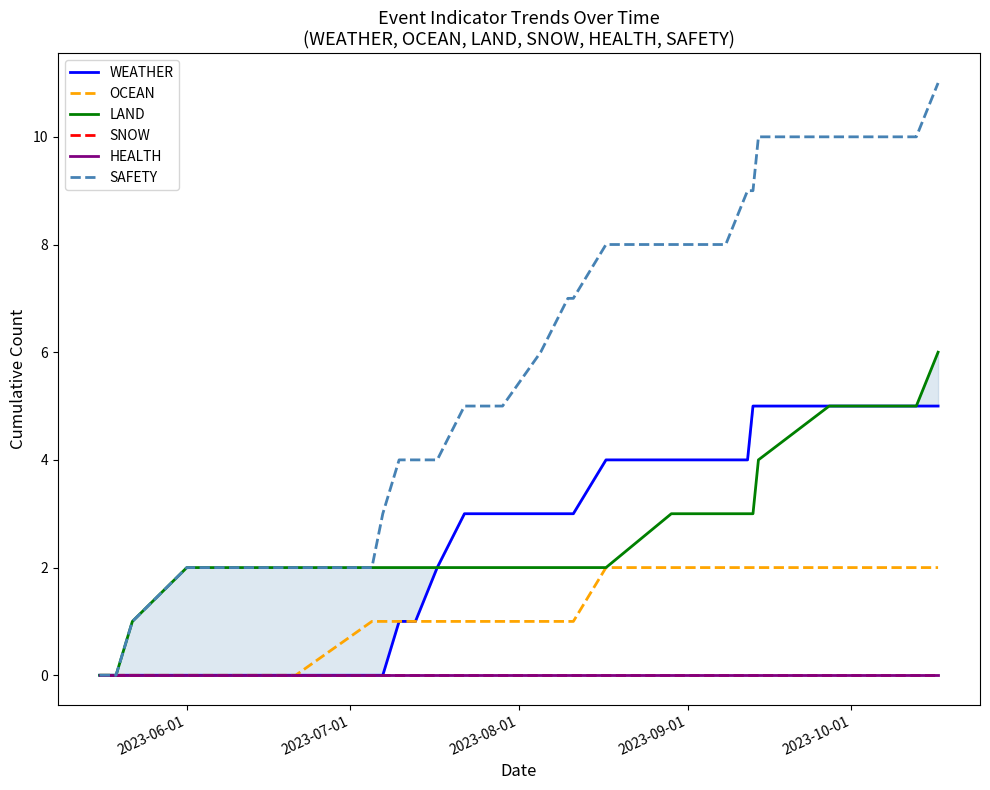

At which category does the chart reach its minimum across all series?

2023-06-01